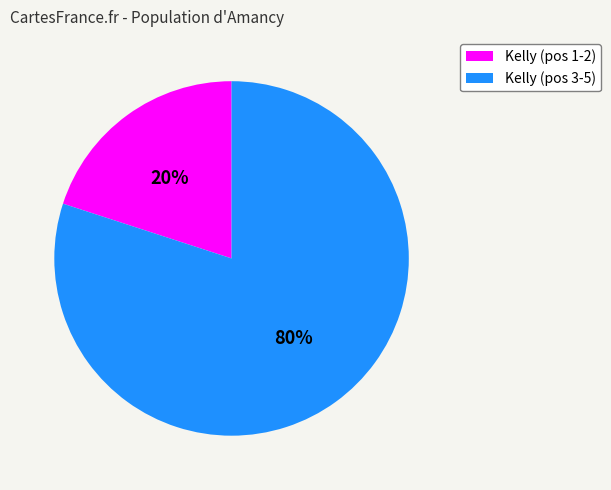

Is there a majority slice in this chart?

Yes